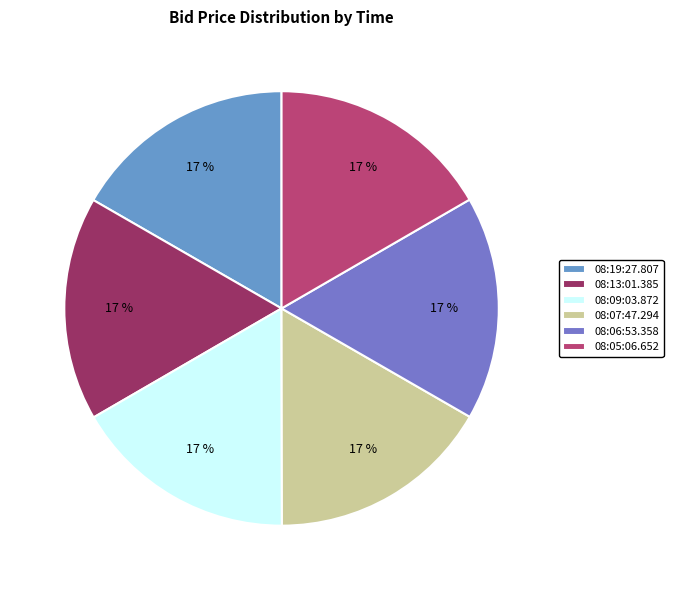

What percentage is the 08:06:53.358 slice, to the nearest percent?

17%